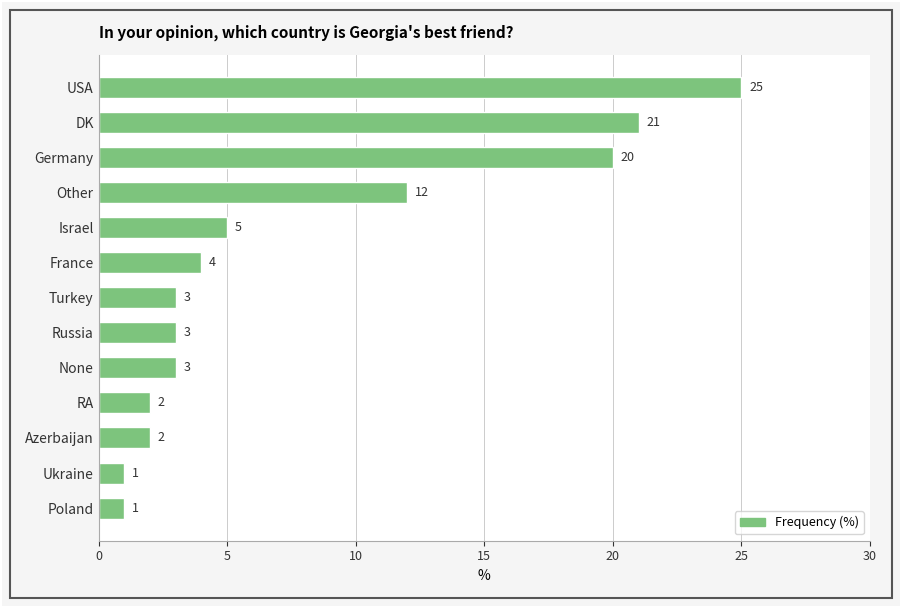

What is the sum of all values?

102